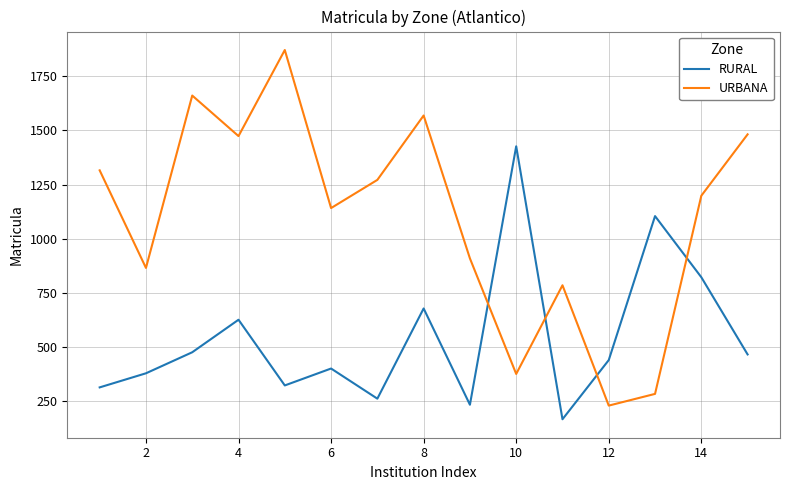

How many intersections are there between RURAL and URBANA?

4